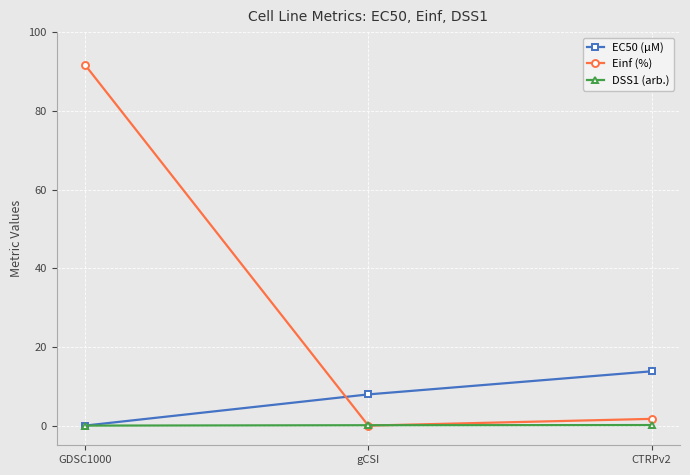

At which label does Einf (%) reach its peak?

GDSC1000